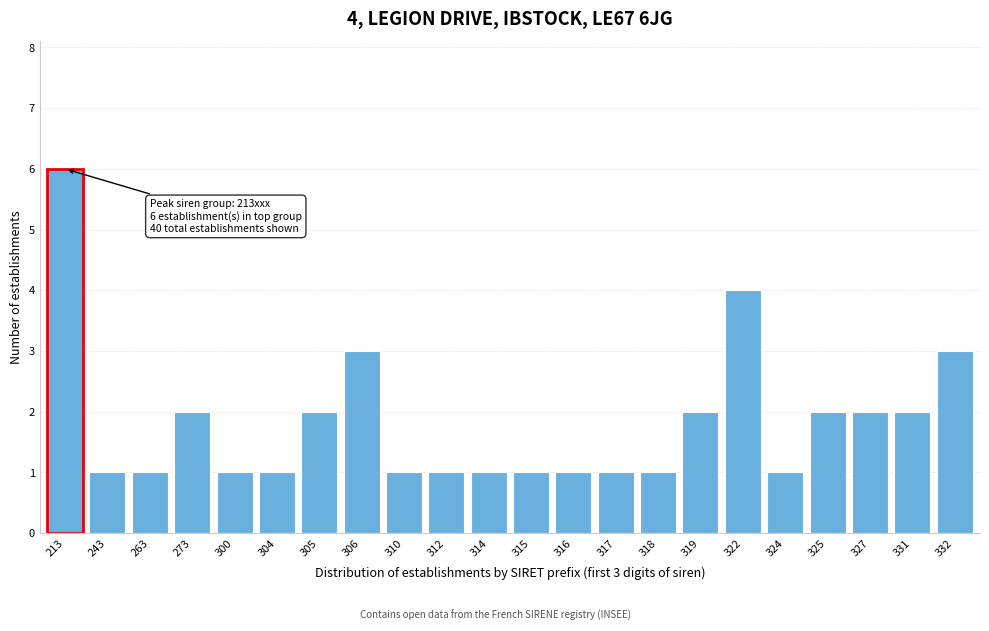

Reading left to right, what are all the values shown in this chart?

213=6	243=1	263=1	273=2	300=1	304=1	305=2	306=3	310=1	312=1	314=1	315=1	316=1	317=1	318=1	319=2	322=4	324=1	325=2	327=2	331=2	332=3